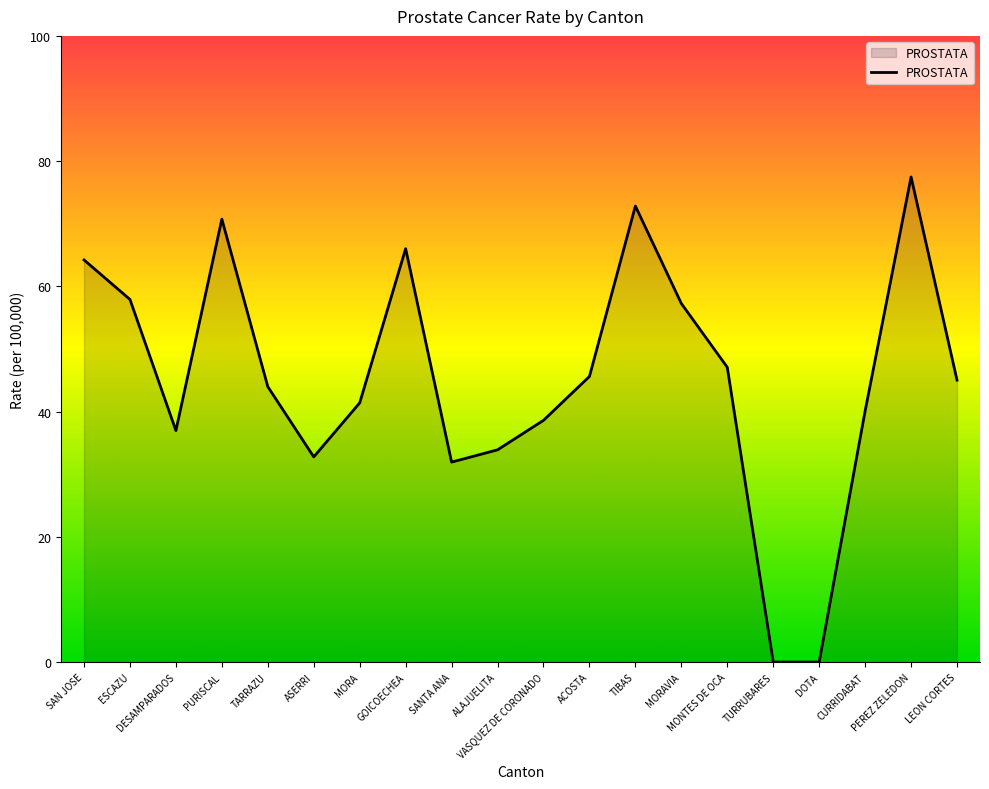

What is the maximum value shown in the chart?

77.5